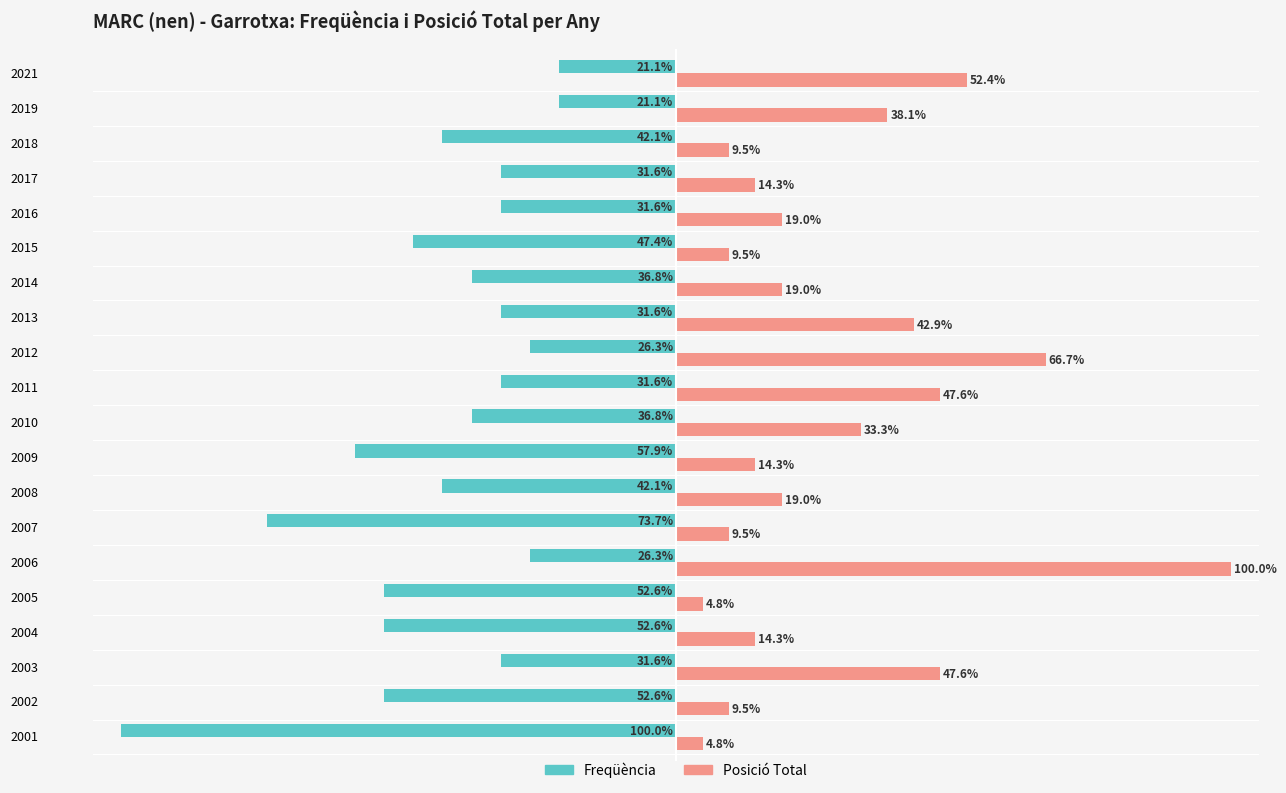

List the series in order of their overall mean, highest first.

Posició Total, Freqüència